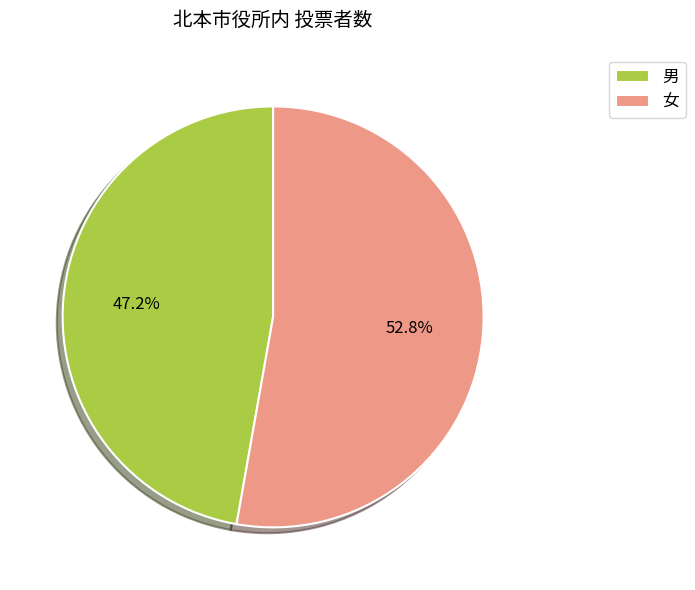

Approximately how many times larger is the value at 女 compared to 男?

1.1